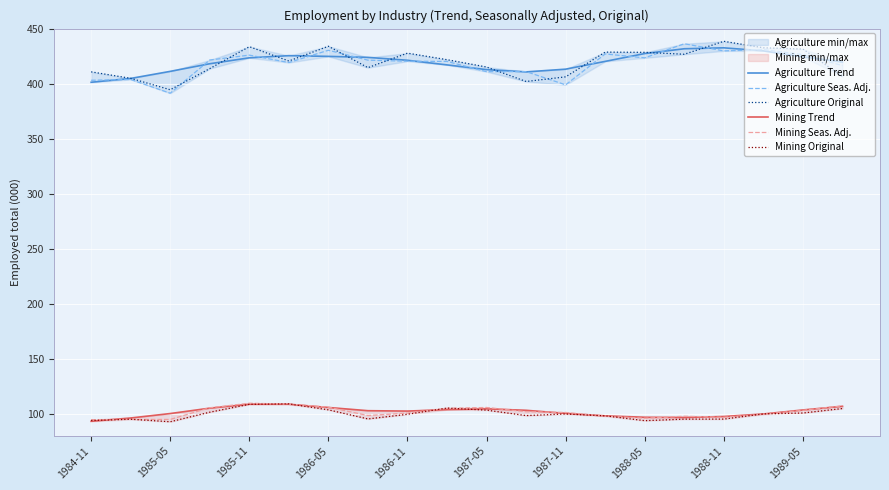

Is the value of Agriculture Trend at 1987-11 greater than the value of Mining Trend at 1986-11?

Yes